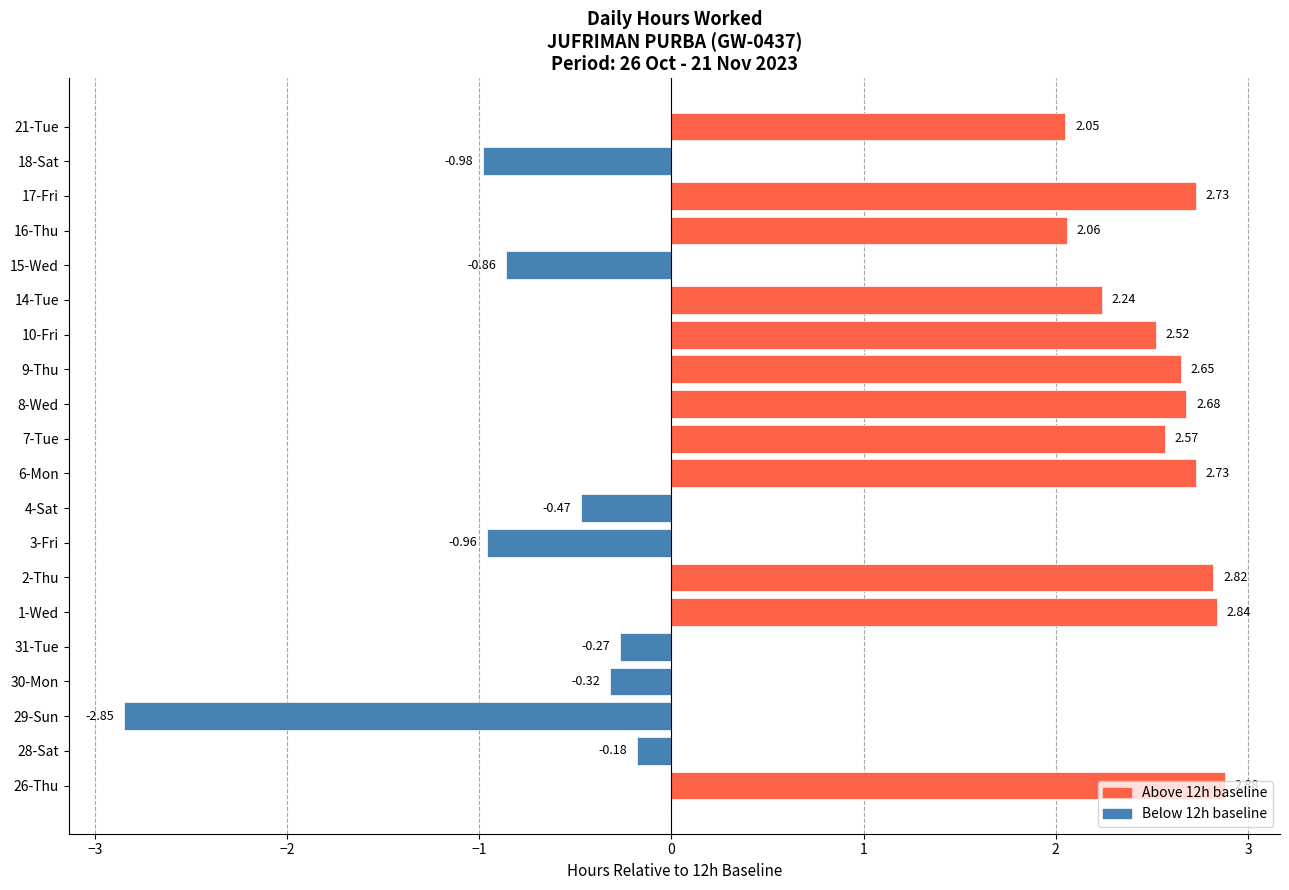

What is the change in value from 7-Tue to 15-Wed?

-3.4